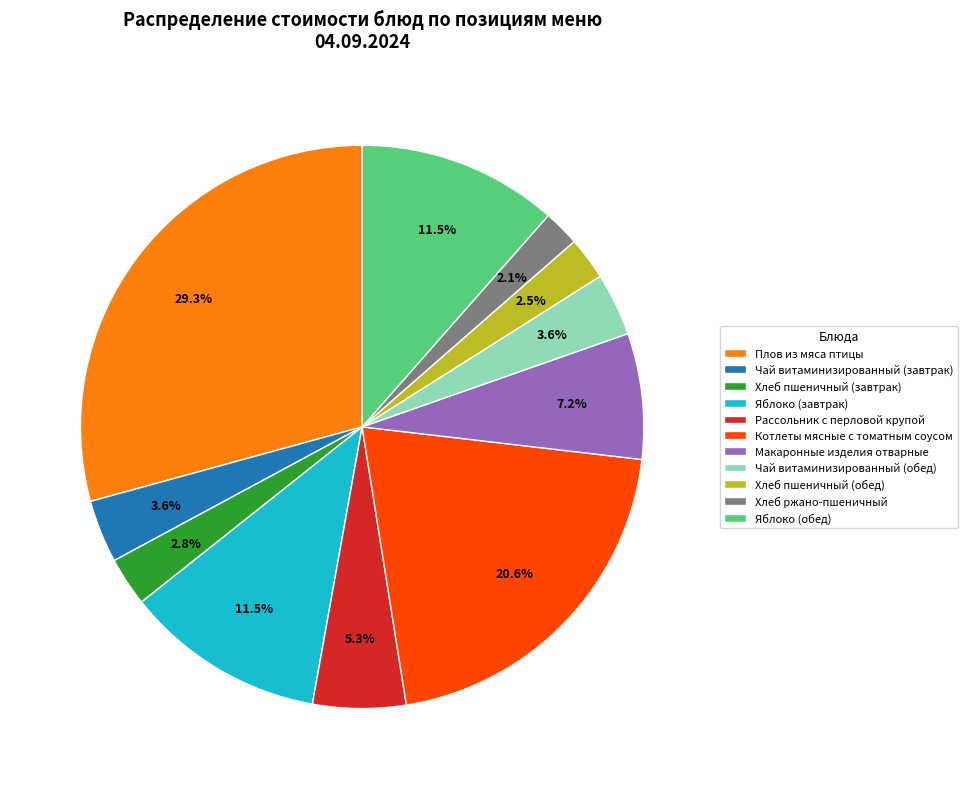

To the nearest percent, what is the difference between the Яблоко (обед) and Чай витаминизированный (обед) slice percentages?

8%